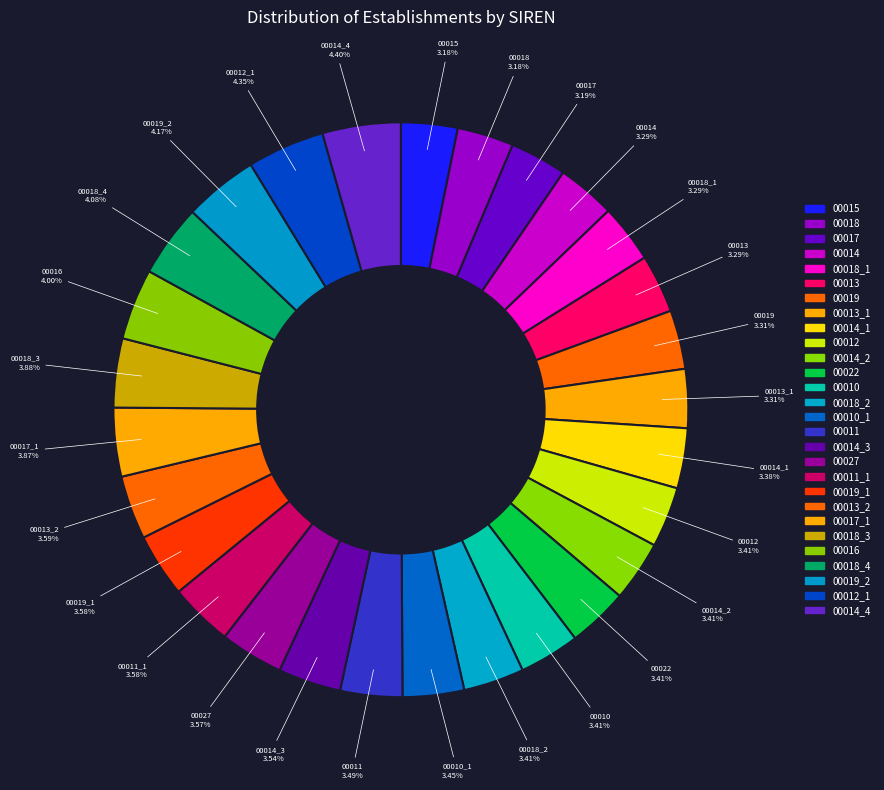

Does 00019_1 account for over 50% of the chart?

No